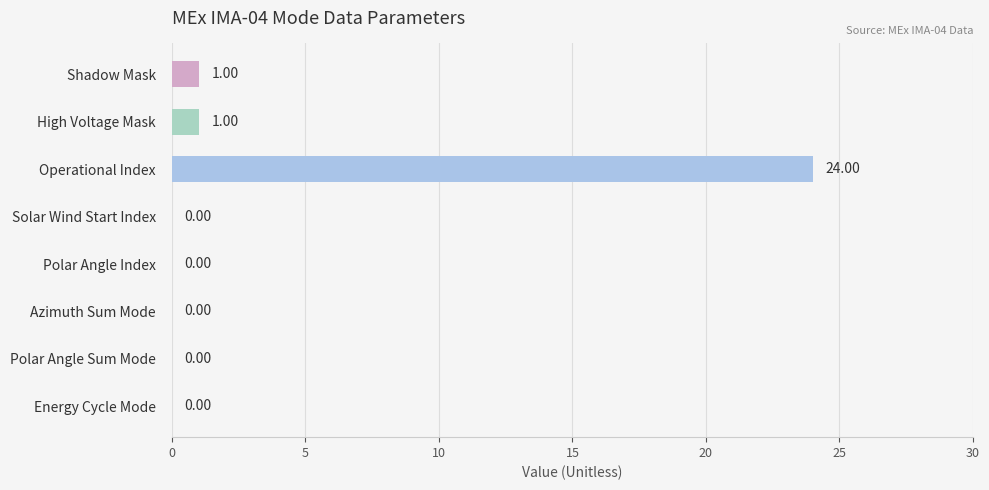

Which has a higher value, High Voltage Mask or Energy Cycle Mode?

High Voltage Mask